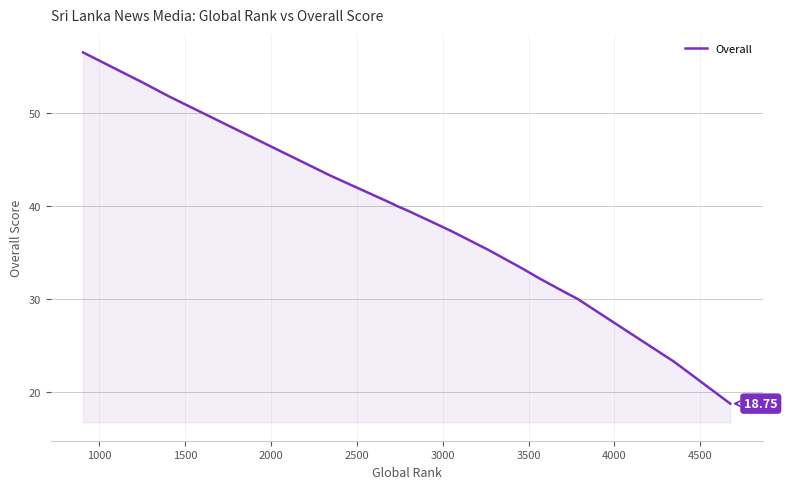

True or false: the data shows 23.1 at 3500.

False